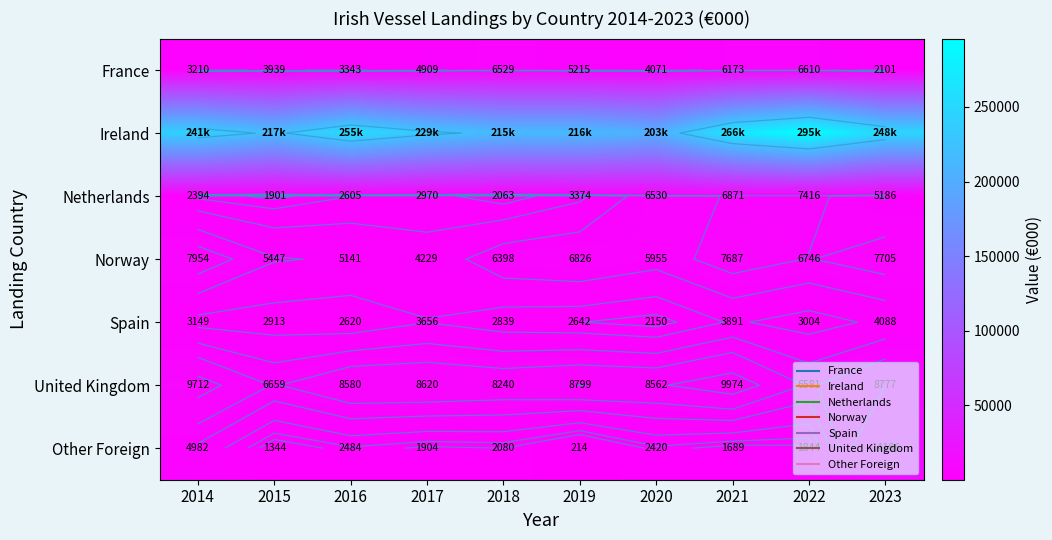

Which series has the widest spread of values?

Ireland